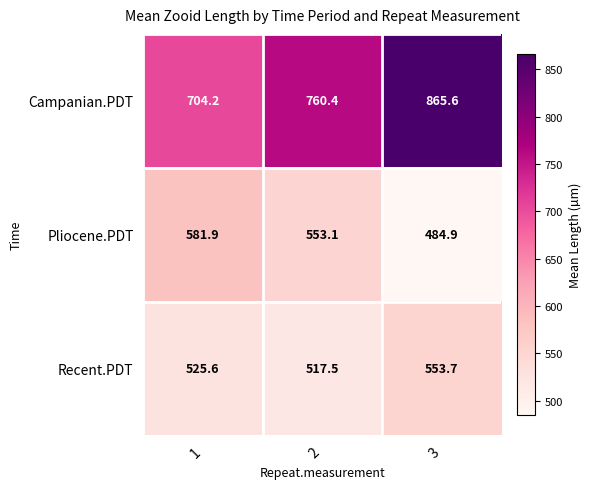

How many values in the Recent.PDT series exceed 525?

2